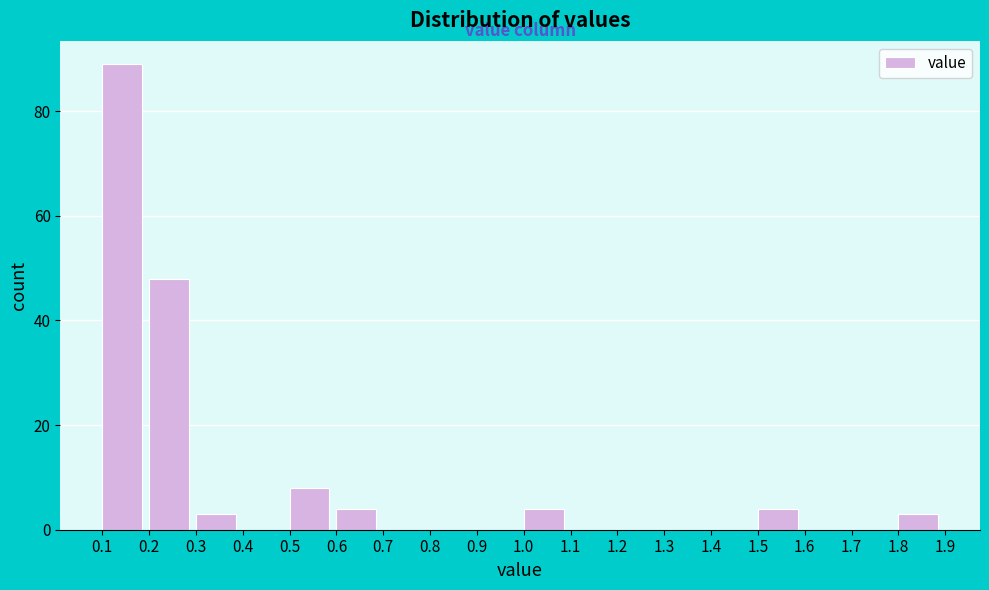

Reading left to right, transcribe this chart: for each bar, give the range it covers on the x-axis and its height. The values are not printed on the chart, so give them approximately, as read against the axis.

0.1 to 0.2: 90
0.2 to 0.3: 48
0.3 to 0.4: 4
0.4 to 0.5: 0
0.5 to 0.6: 8
0.6 to 0.7: 4
0.7 to 0.8: 0
0.8 to 0.9: 0
0.9 to 1.0: 0
1.0 to 1.1: 4
1.1 to 1.2: 0
1.2 to 1.3: 0
1.3 to 1.4: 0
1.4 to 1.5: 0
1.5 to 1.6: 4
1.6 to 1.7: 0
1.7 to 1.8: 0
1.8 to 1.9: 4